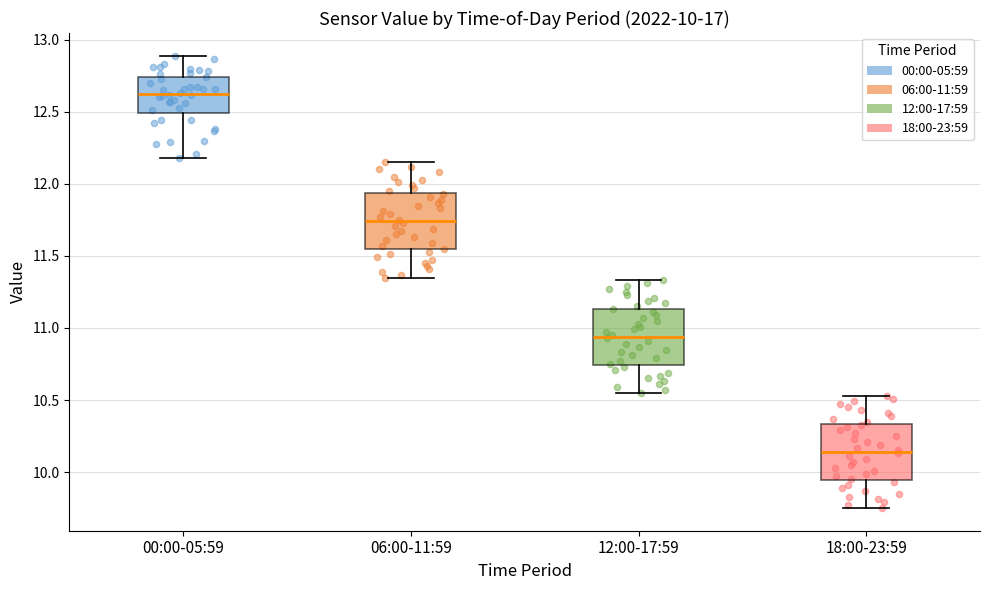

Which box's median line is the highest?

00:00-05:59